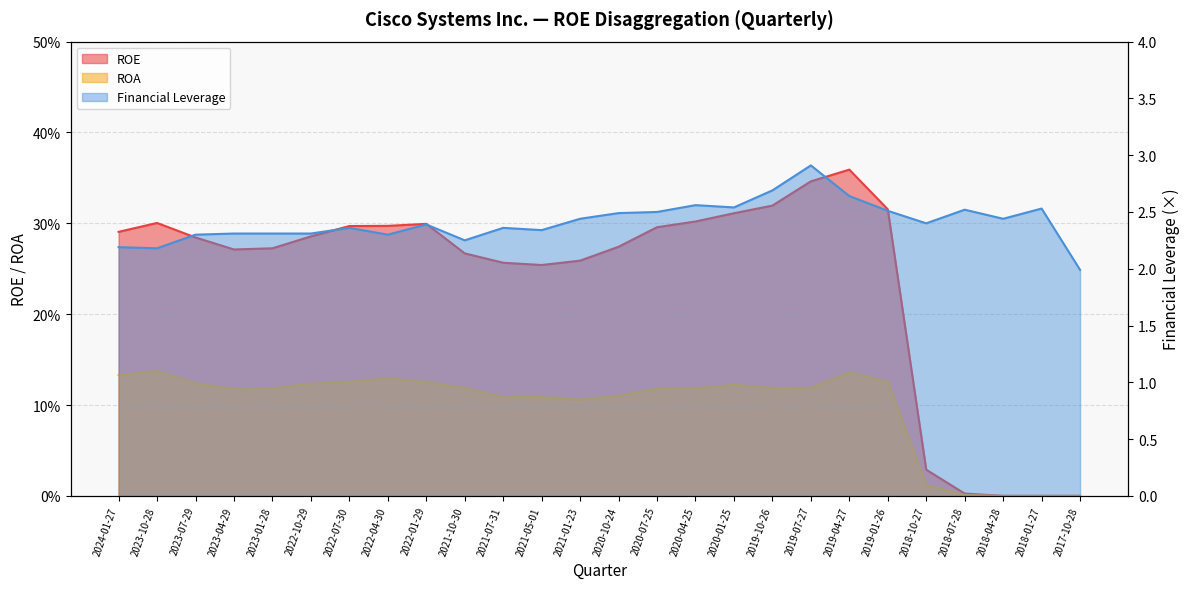

In ROA, how many points are higher than both neighbors (excluding endpoints)?

6